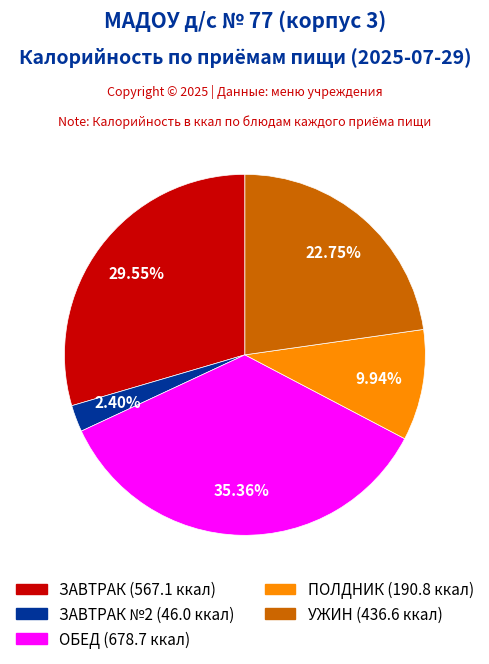

Is there any slice that represents more than half of the pie?

No